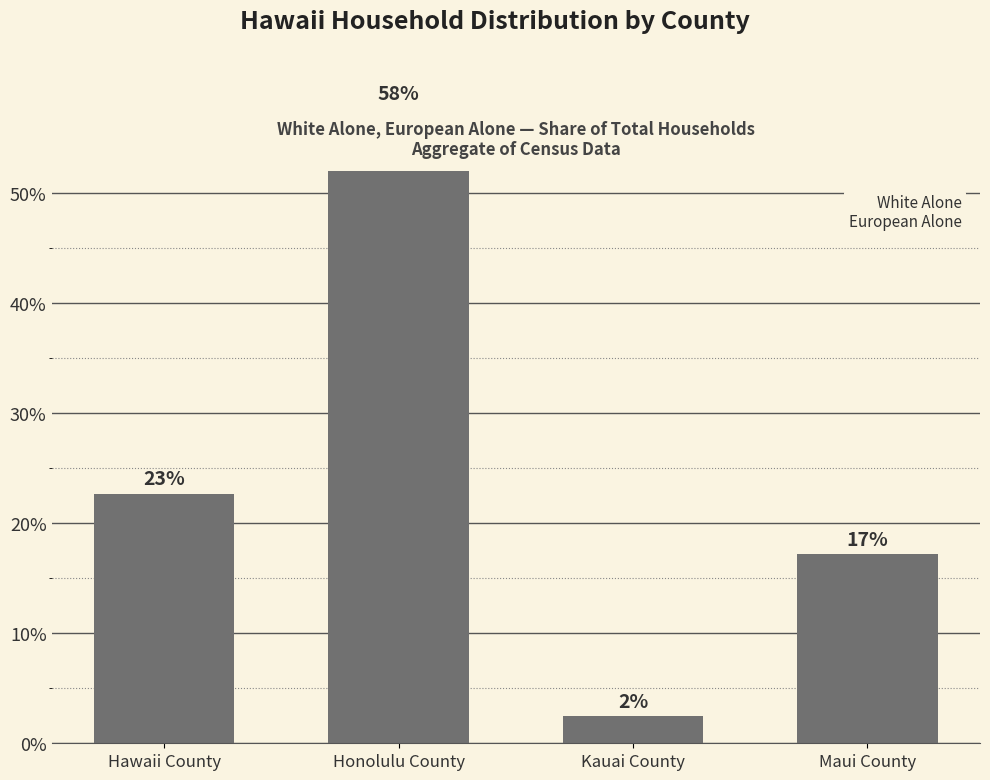

Rank the categories by value from highest to lowest.

Honolulu County, Hawaii County, Maui County, Kauai County